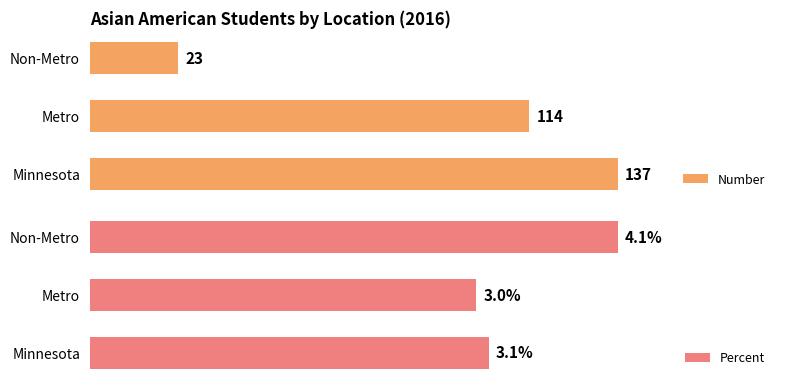

What is the average value of the Number series?

91.3